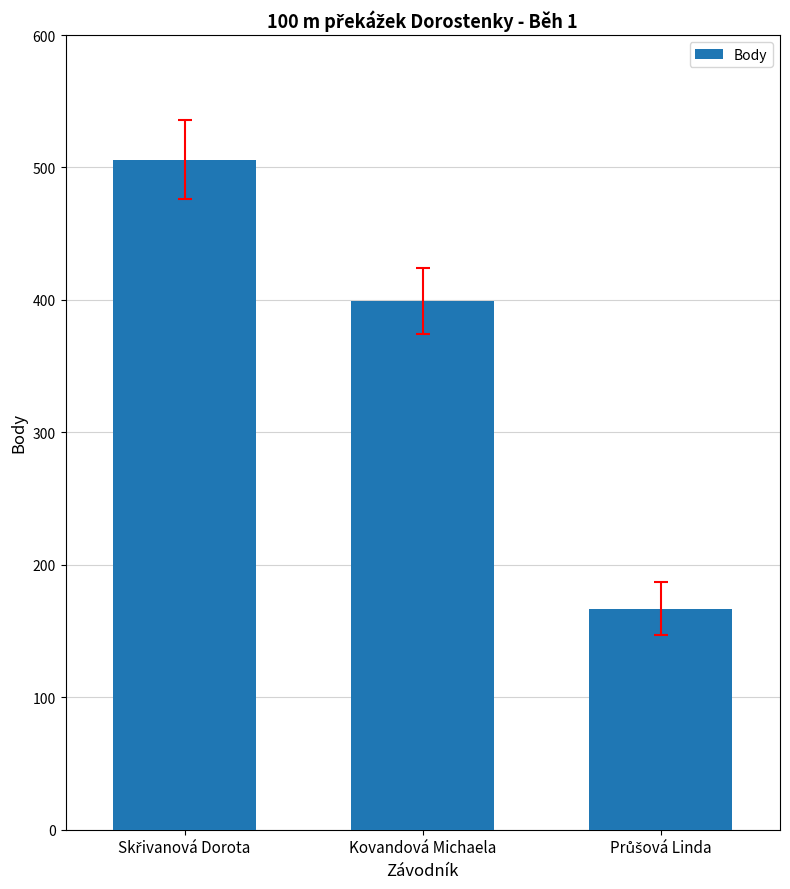

What is the greatest value displayed?

506